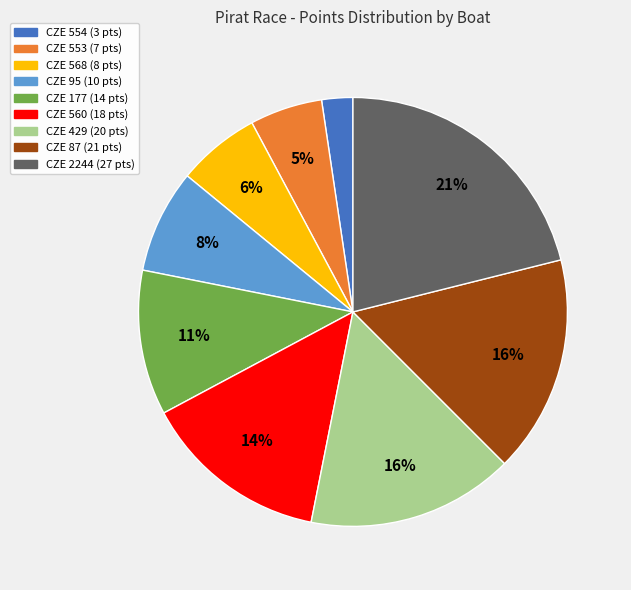

To the nearest percent, what portion does CZE 553 represent?

5%